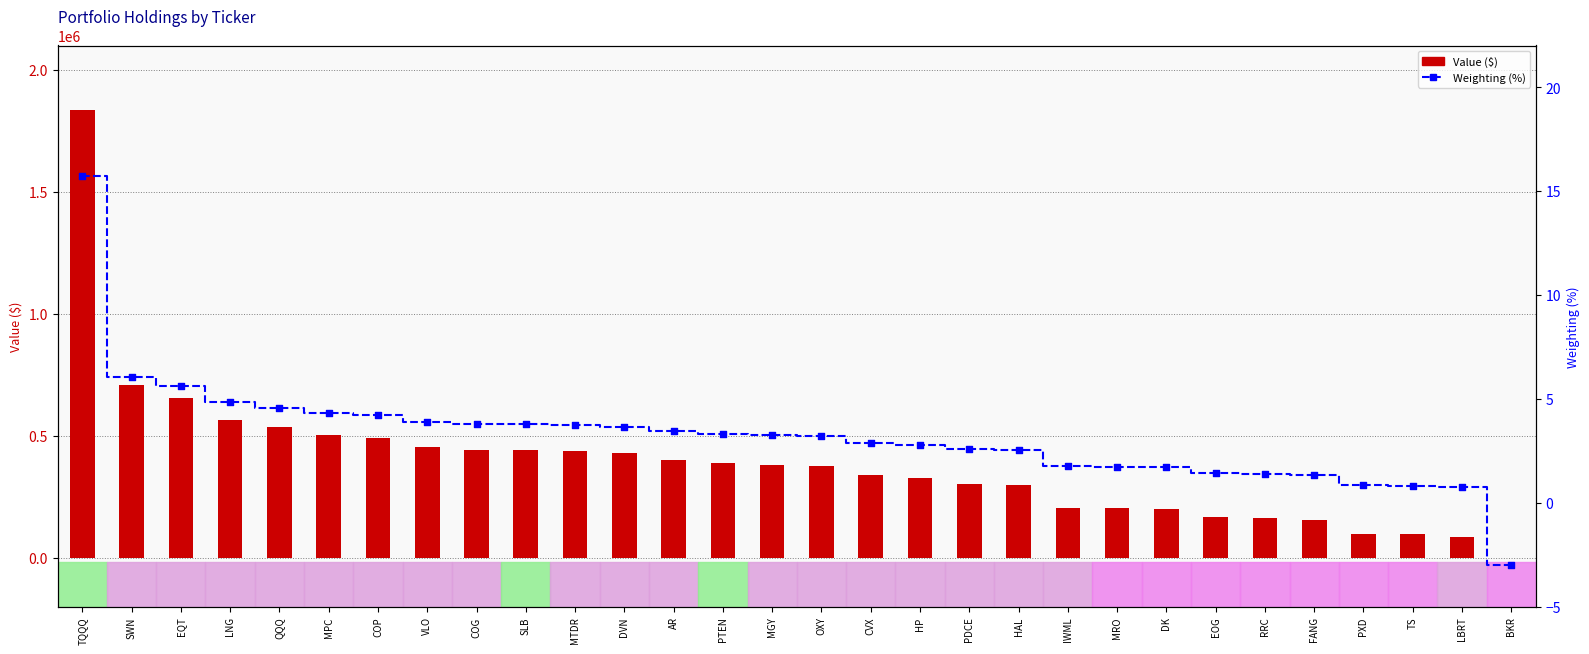

Which series has the largest Y range (max minus min)?

Value ($)